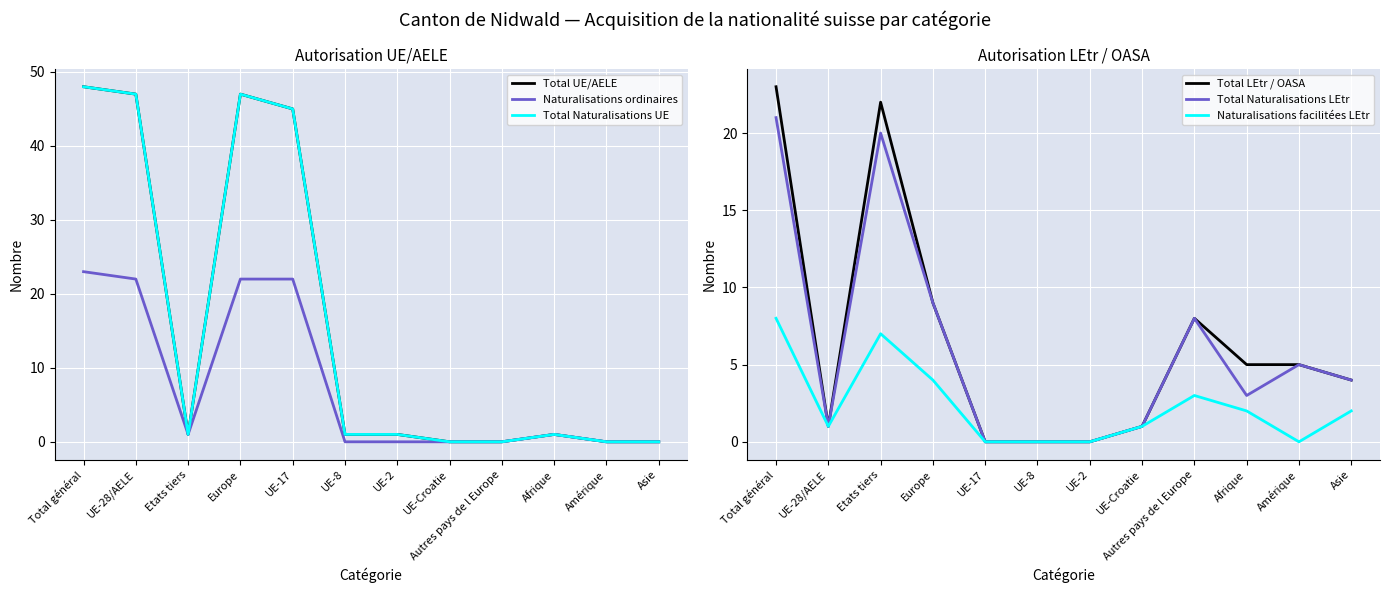

Reading left to right, list all the values displayed in this chart.

Total UE/AELE: 48	47	1	47	45	1	1	0	0	1	0	0
Naturalisations ordinaires: 23	22	1	22	22	0	0	0	0	1	0	0
Total Naturalisations UE: 48	47	1	47	45	1	1	0	0	1	0	0
Total LEtr / OASA: 23	1	22	9	0	0	0	1	8	5	5	4
Total Naturalisations LEtr: 21	1	20	9	0	0	0	1	8	3	5	4
Naturalisations facilitées LEtr: 8	1	7	4	0	0	0	1	3	2	0	2